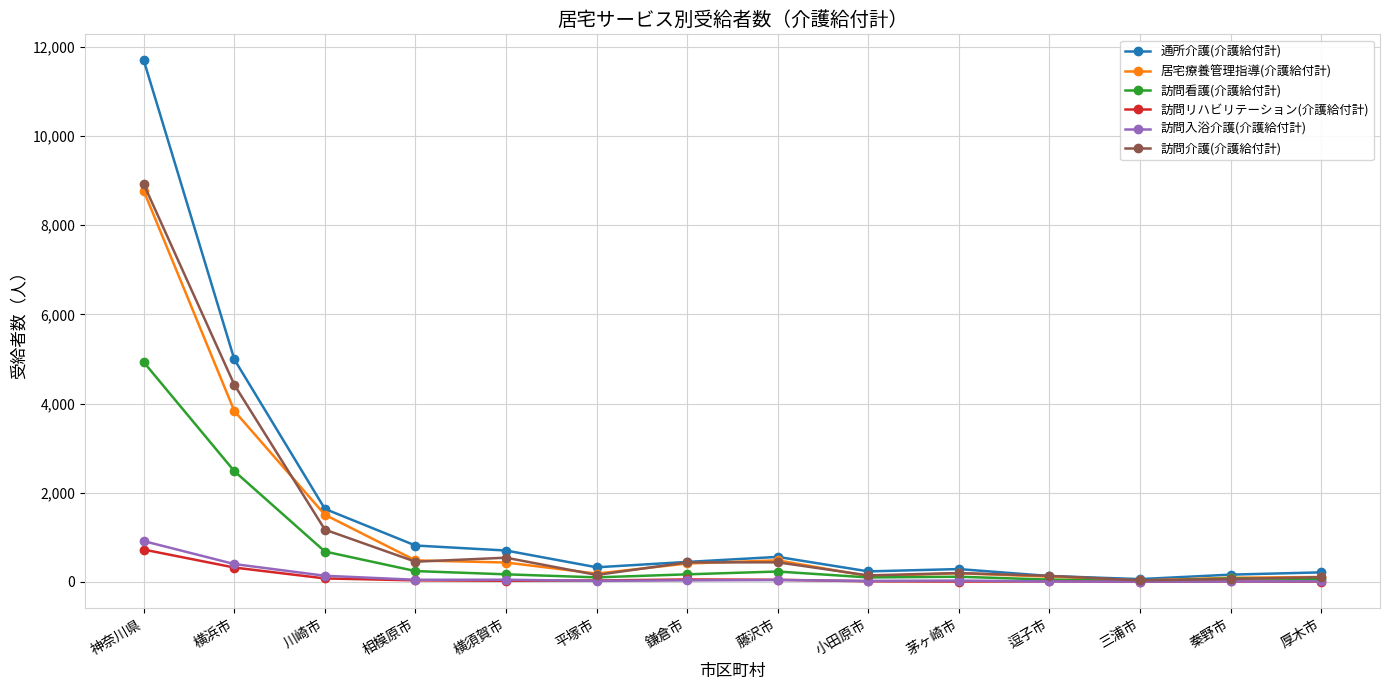

Which series has the largest range (max minus min)?

通所介護(介護給付計)